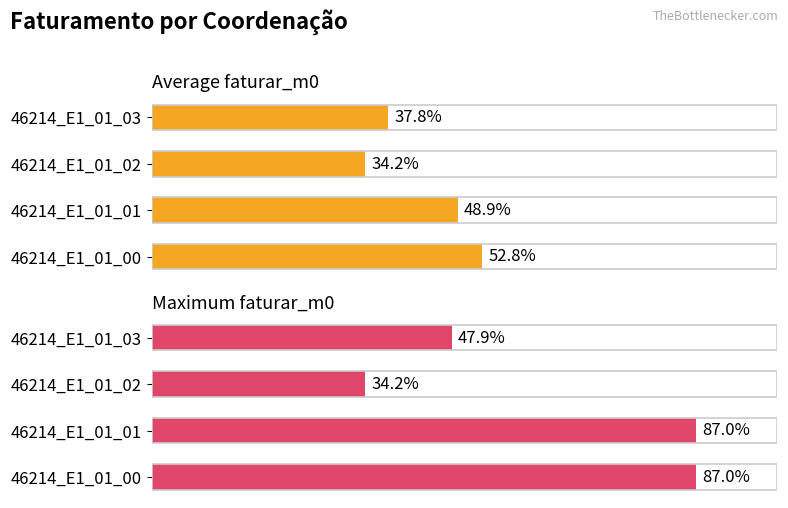

Are the bars grouped side by side (vs. stacked)?

Yes